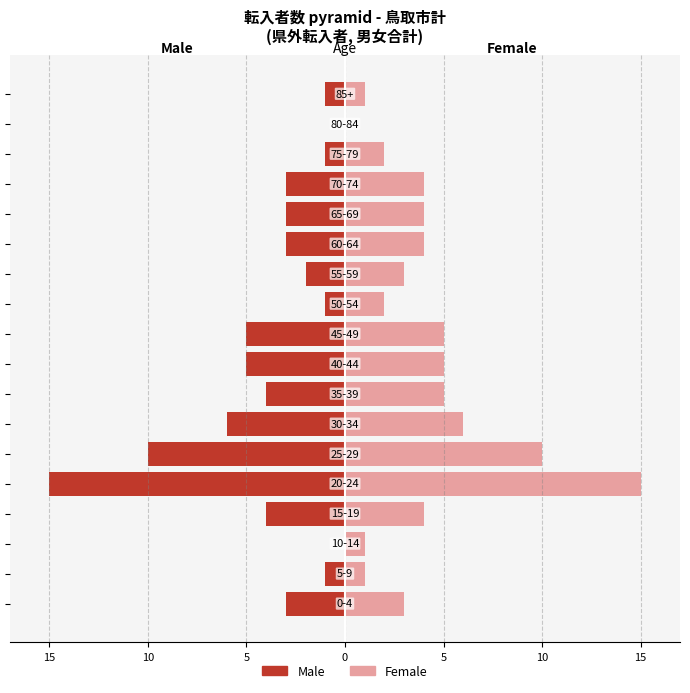

Reading left to right, list all the values displayed in this chart.

Male: -3	-1	0	-4	-15	-10	-6	-4	-5	-5	-1	-2	-3	-3	-3	-1	0	-1
Female: 3	1	1	4	15	10	6	5	5	5	2	3	4	4	4	2	0	1